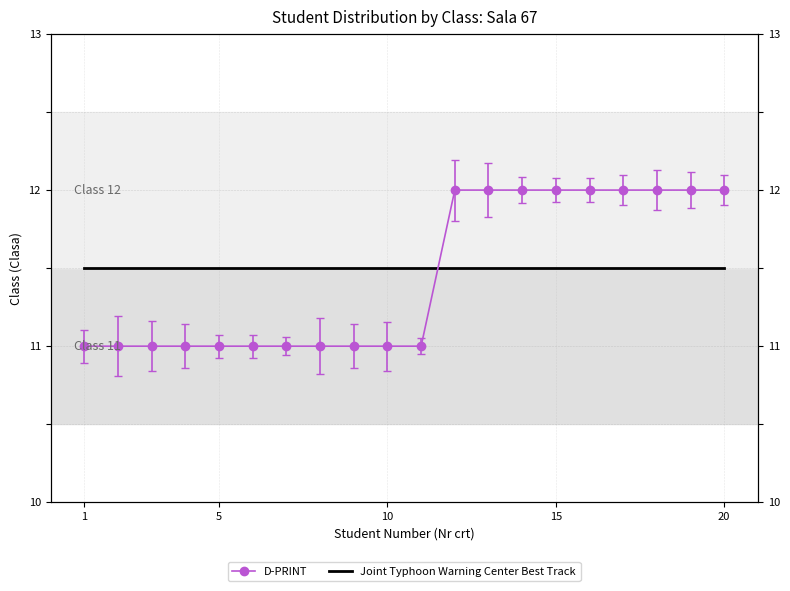

What is the average value?

11